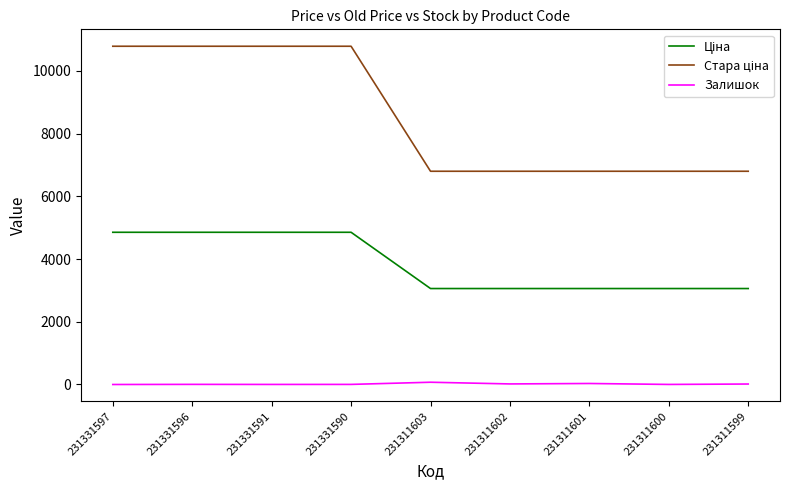

How many lines are shown in the chart?

3